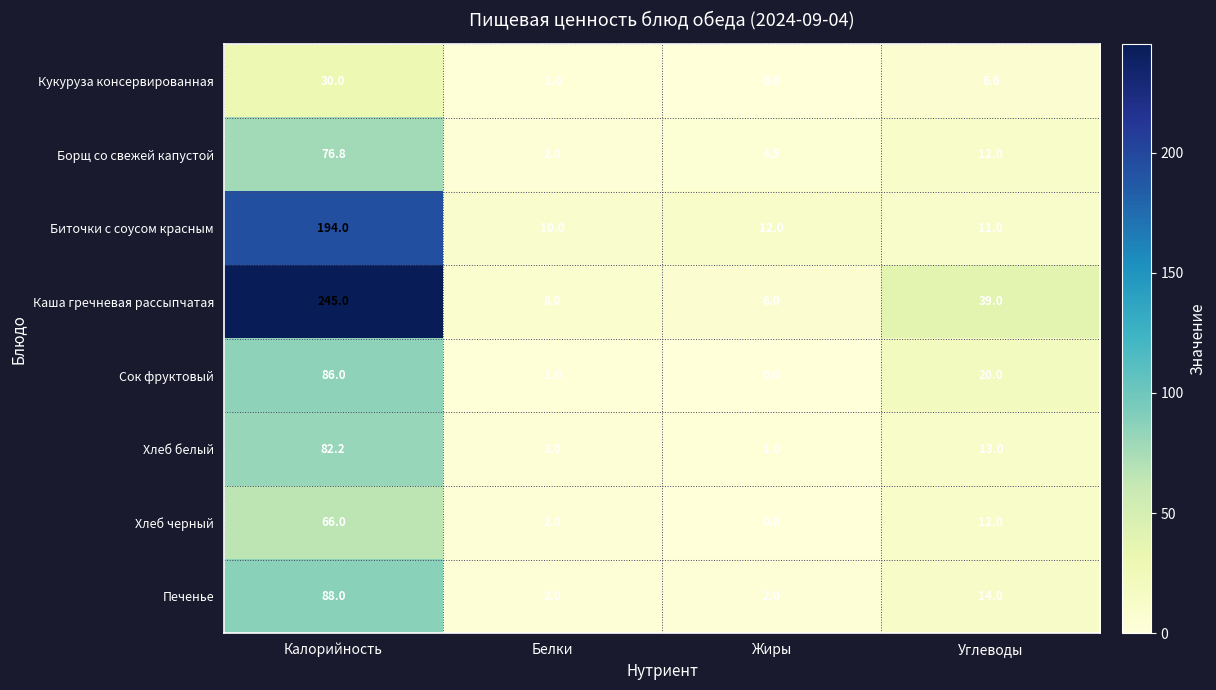

List the series in order of their peak value, lowest first.

Кукуруза консервированная, Хлеб черный, Борщ со свежей капустой, Хлеб белый, Сок фруктовый, Печенье, Биточки с соусом красным, Каша гречневая рассыпчатая